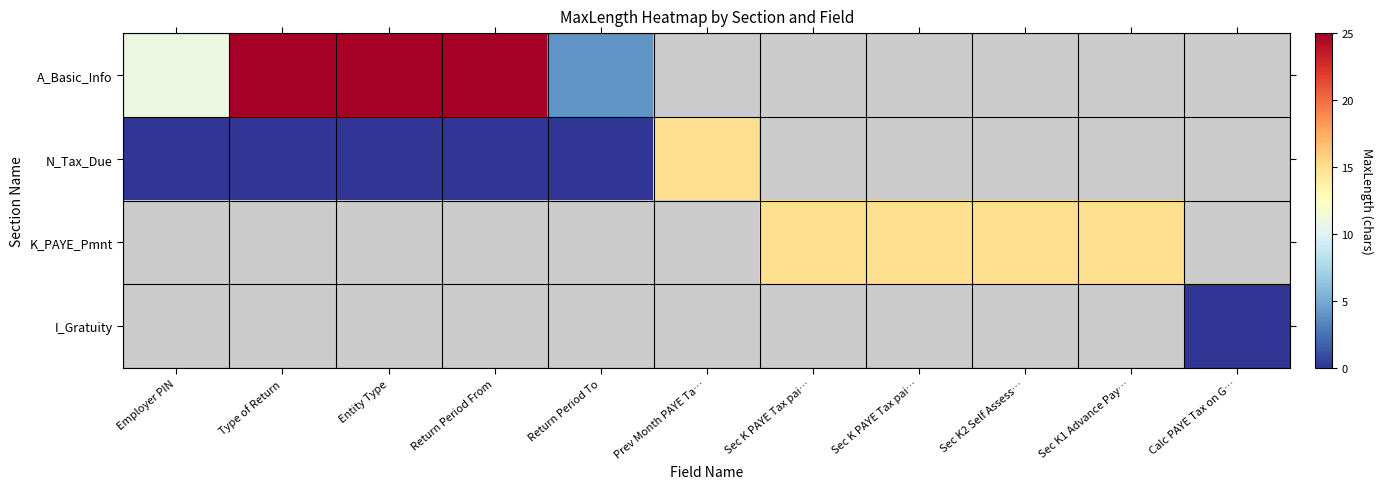

Count the number of categories in the chart.

11